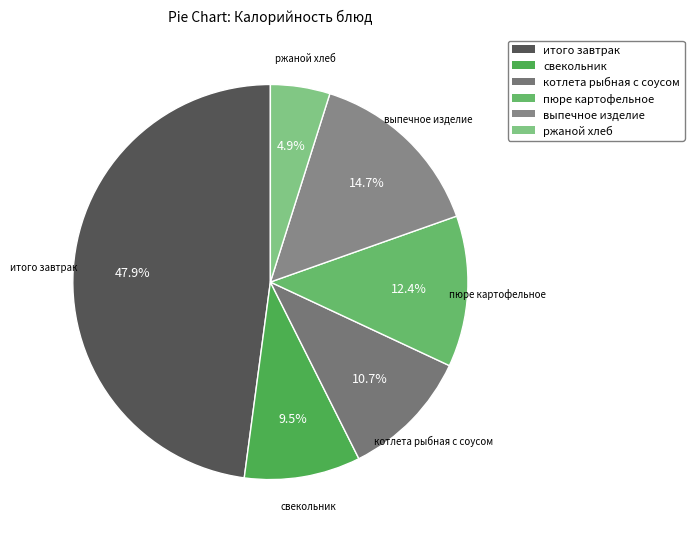

Is it true that пюре картофельное is 7% of the pie?

False